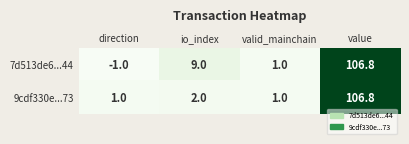

At how many categories does at least one series exceed 40?

1